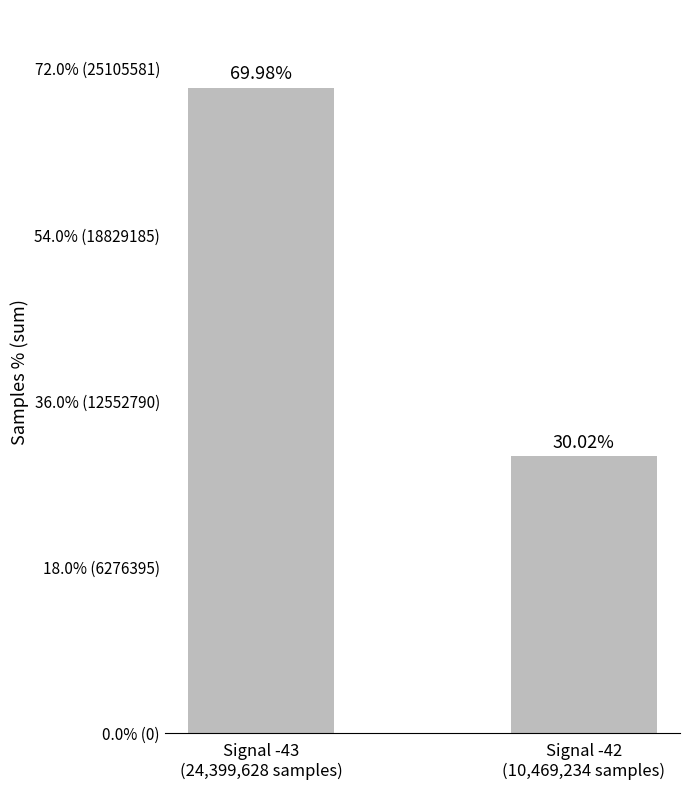

What position from the left is Signal -42
(10,469,234 samples)?

2